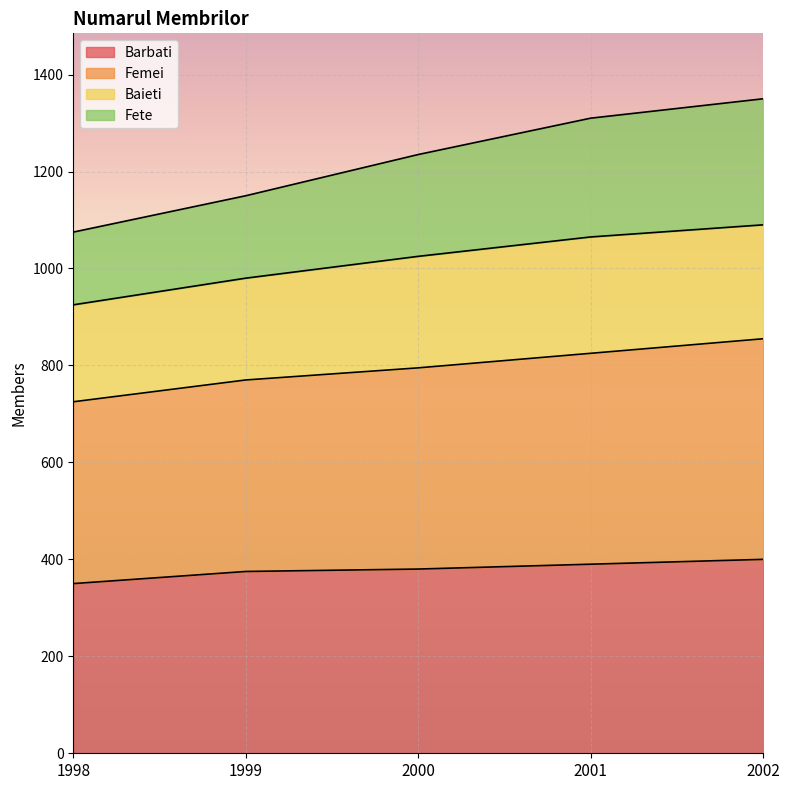

What is the minimum value shown in the chart?

350